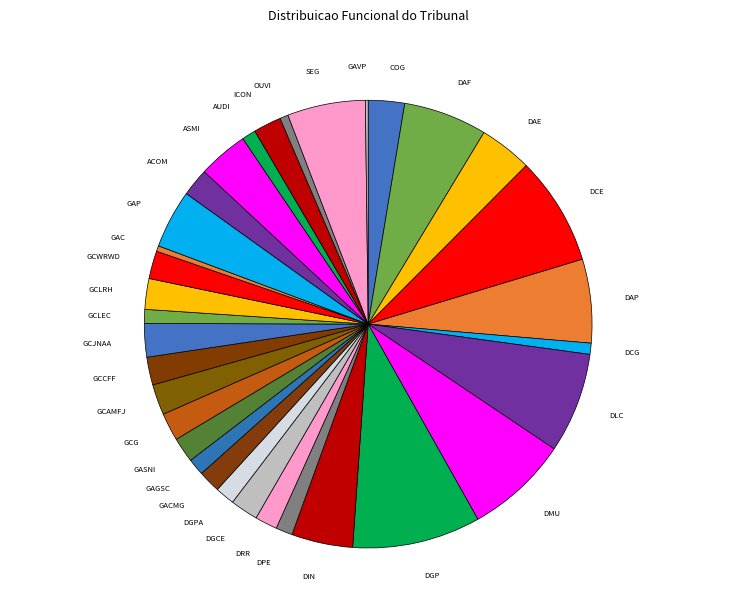

Is the sum of GAGSC and GACMG greater than half?

No